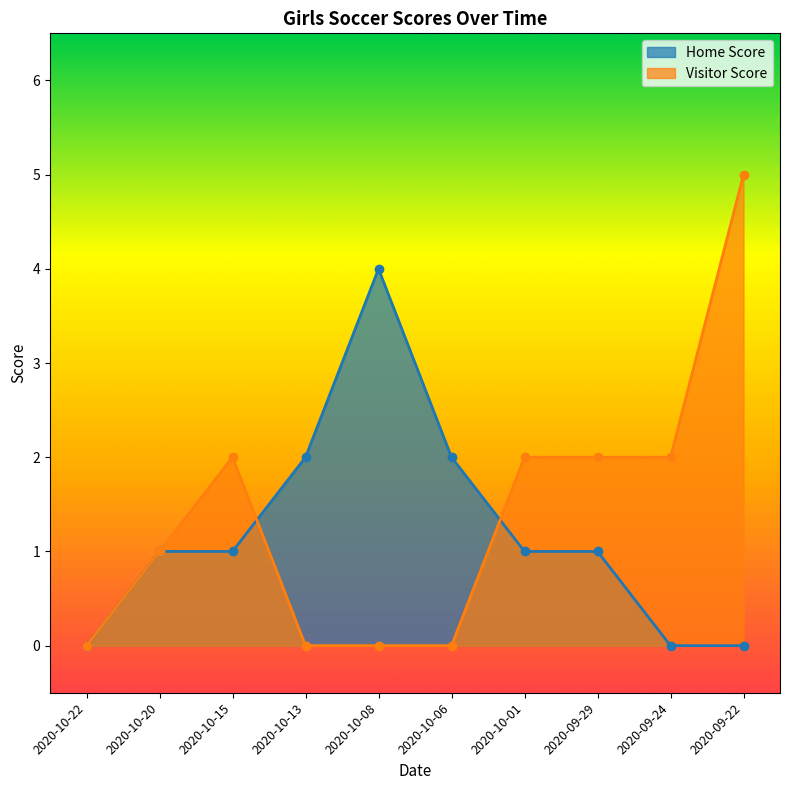

What position from the right is 2020-09-29?

3